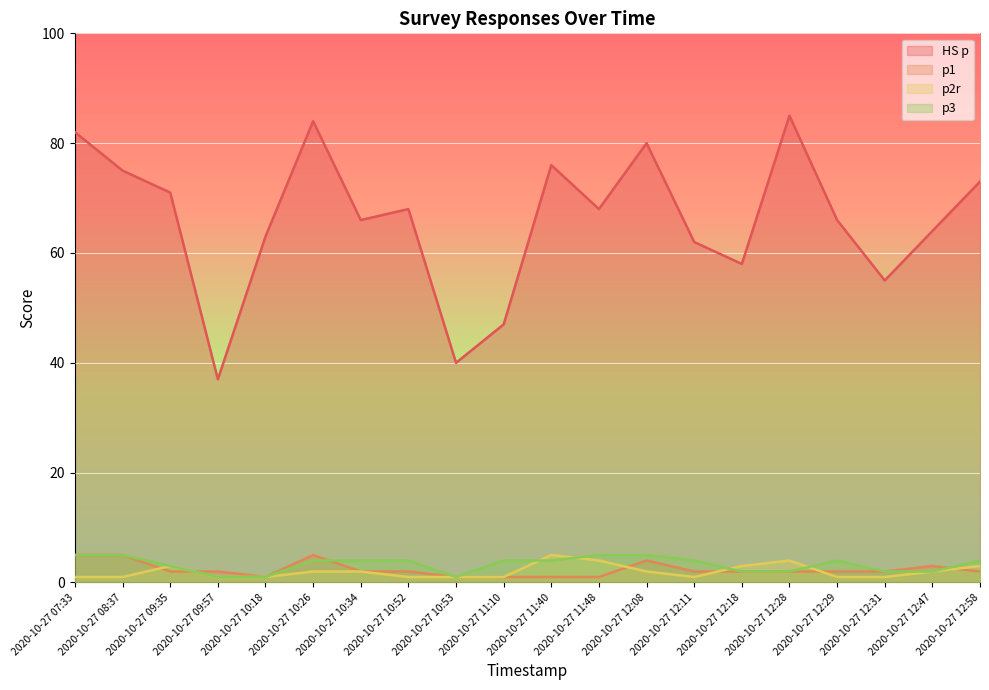

Count the p2r values in the range 1 to 3.

17